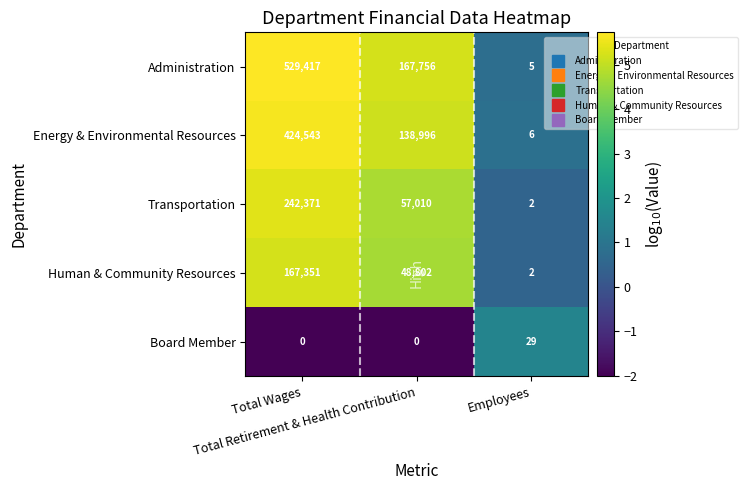

What is the average value of the Board Member series?

10